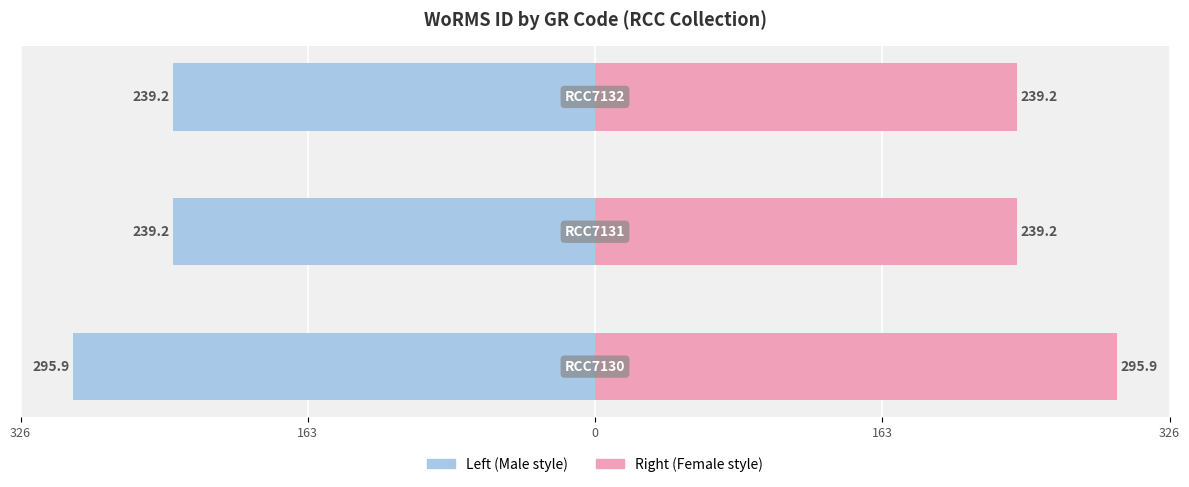

Reading left to right, list all the values displayed in this chart.

Male (WoRMS ID /1k): 326=-295.9	163=-239.2	0=-239.2
Female (WoRMS ID /1k): 326=295.9	163=239.2	0=239.2